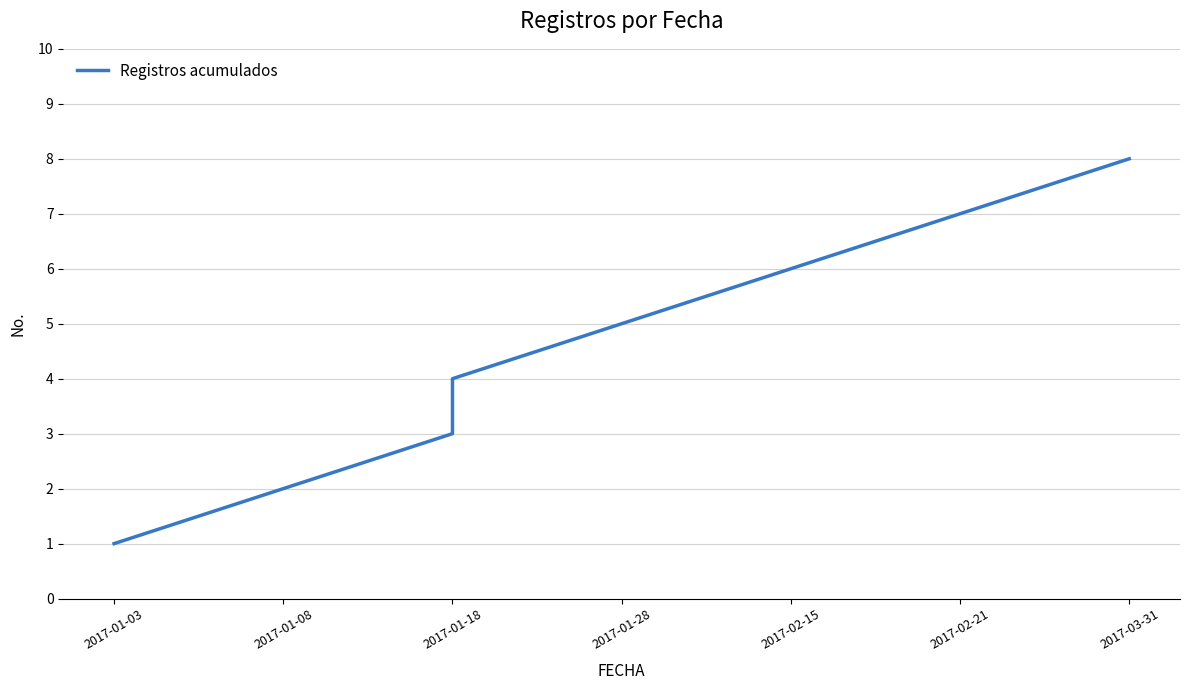

Which category has the lowest value across all series?

2017-01-03